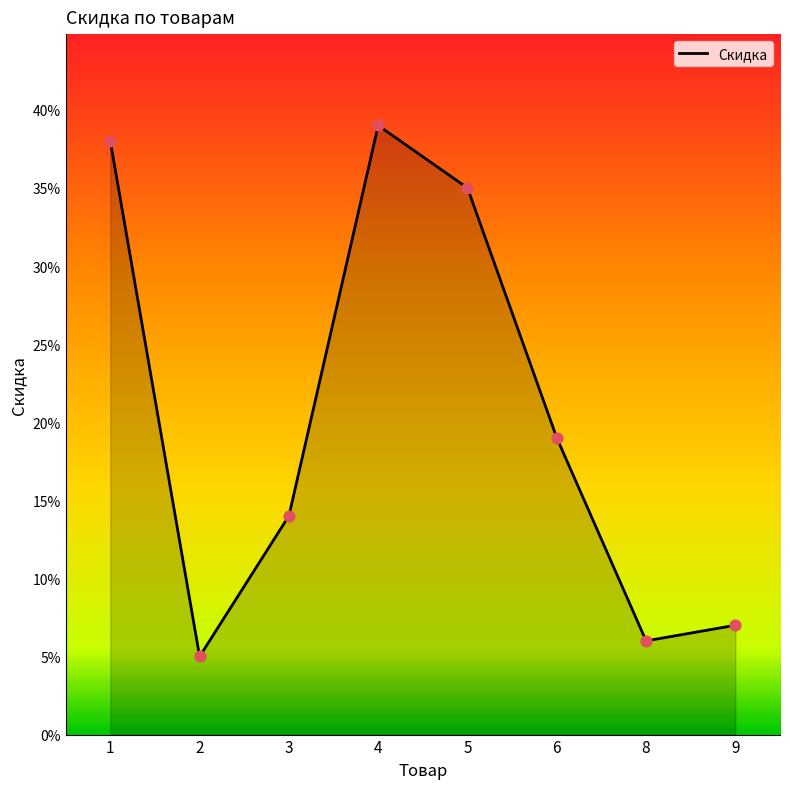

Which has a higher value, 8 or 2?

8